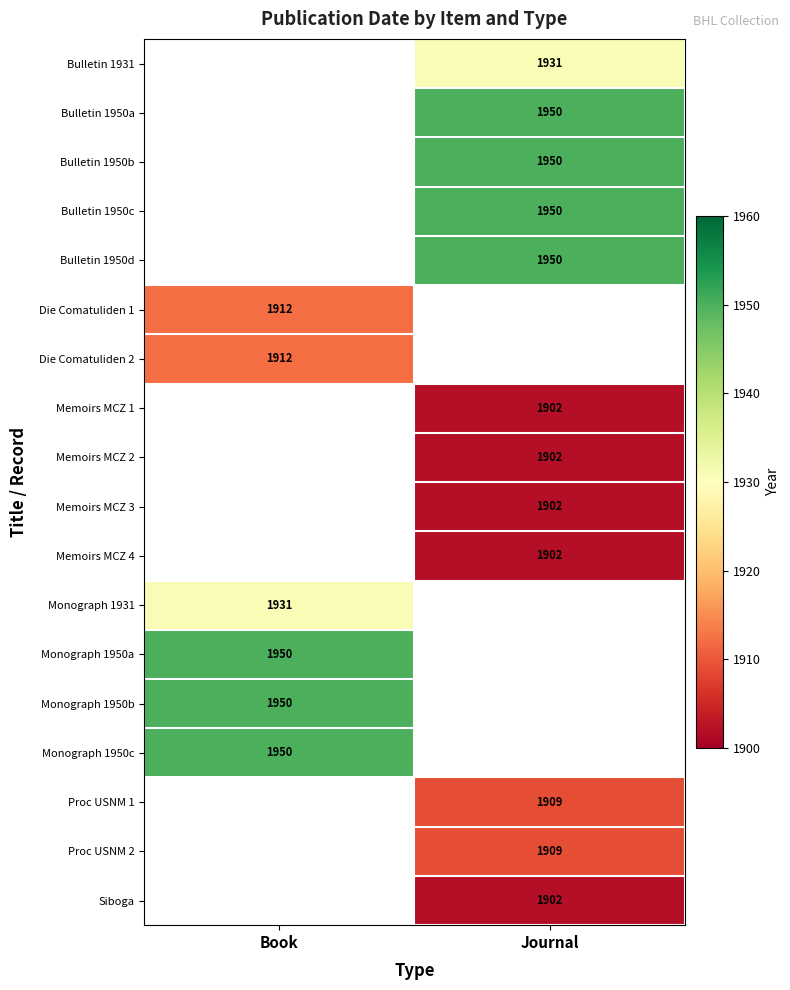

How many values in Siboga are above zero?

1